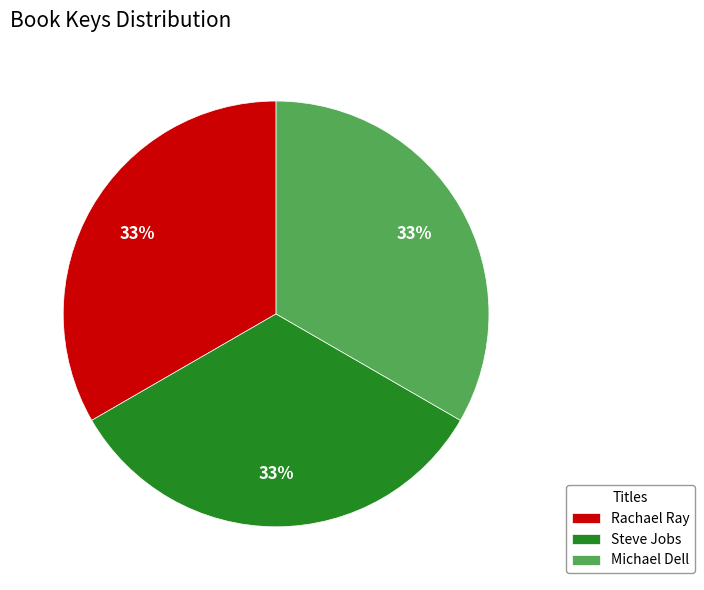

What is the ratio of the value at Michael Dell to the value at Steve Jobs?

1.0